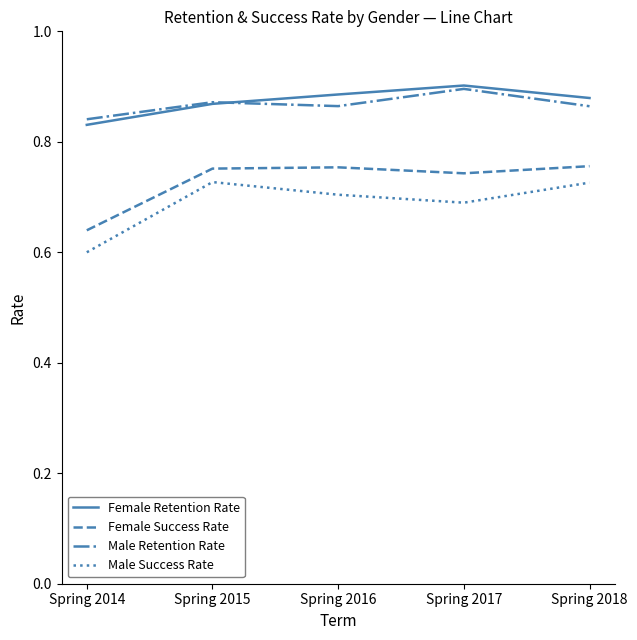

What is the sum of the Female Retention Rate values at Spring 2016 and Spring 2014?

1.7